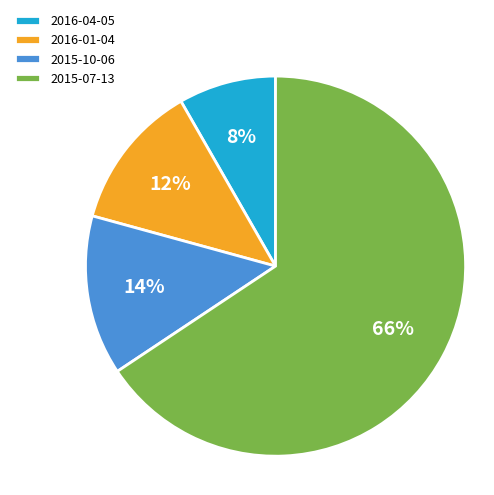

Which slice is the largest?

2015-07-13